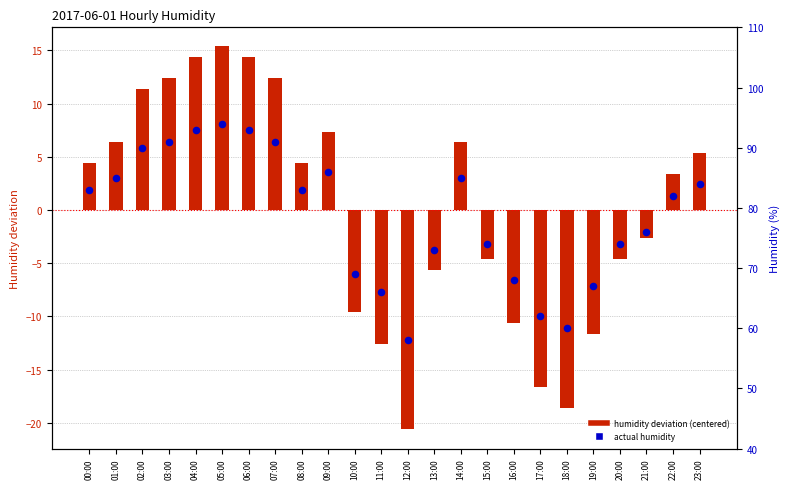

Which series has the largest Y range (max minus min)?

humidity deviation